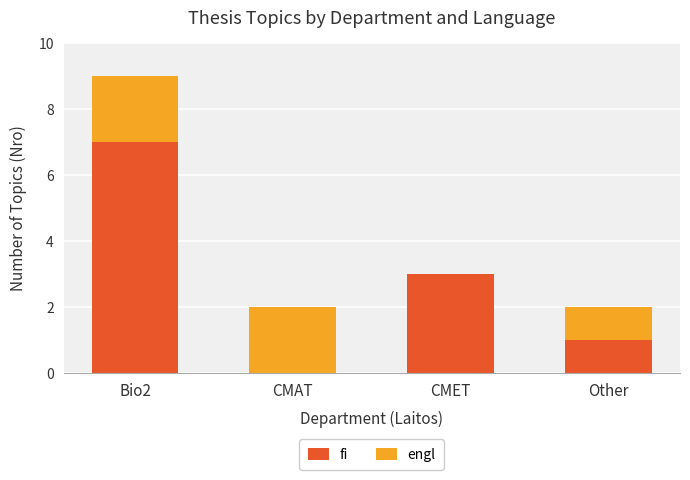

How many fi values are between 1 and 7?

3